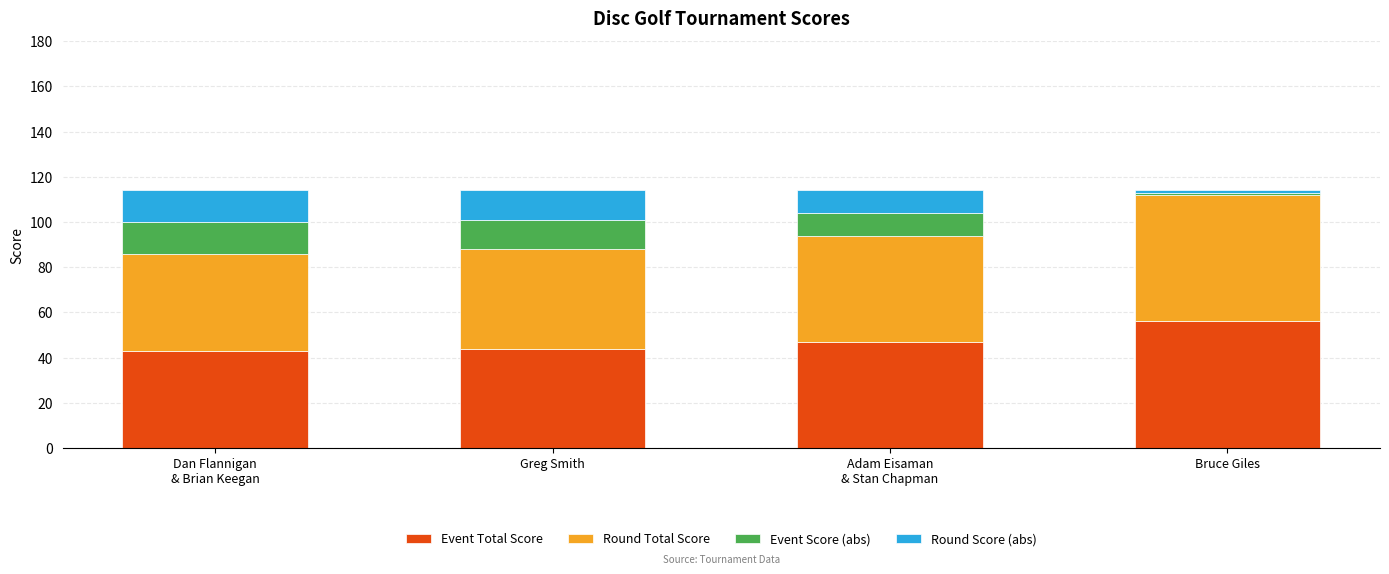

How many bars are there in total?

4